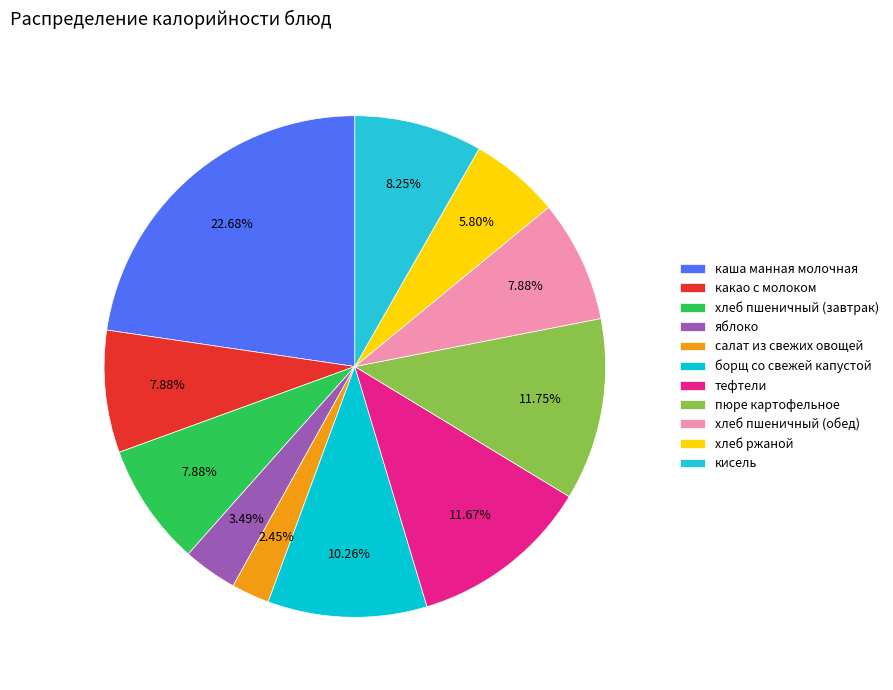

To the nearest percent, what portion does хлеб ржаной represent?

6%